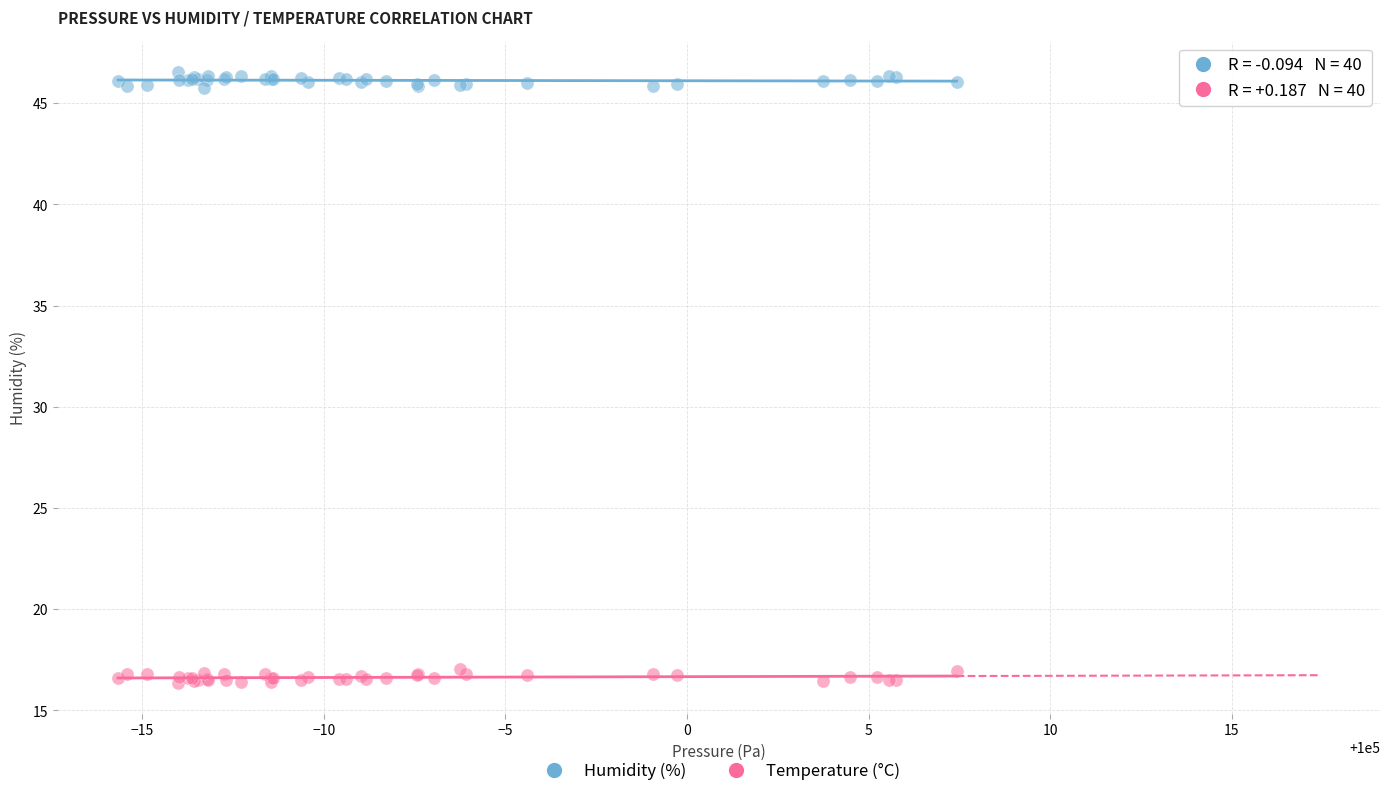

Which series contains the highest Y value?

Humidity (%)